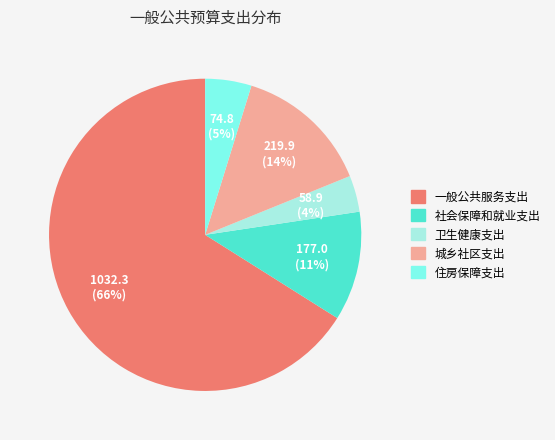

Count the number of slices in the pie.

5